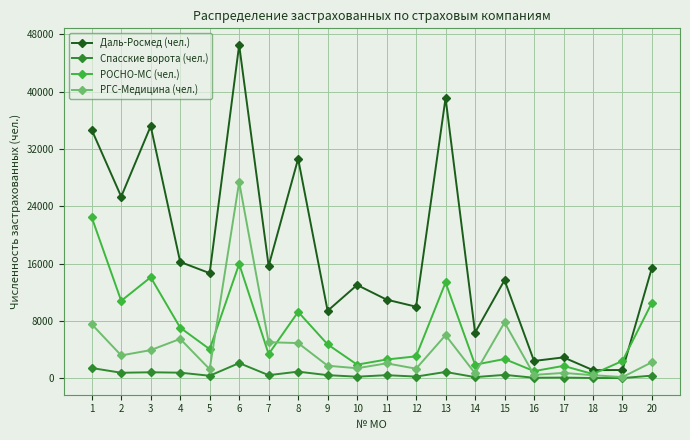

At which category is the sum across all series the highest?

6